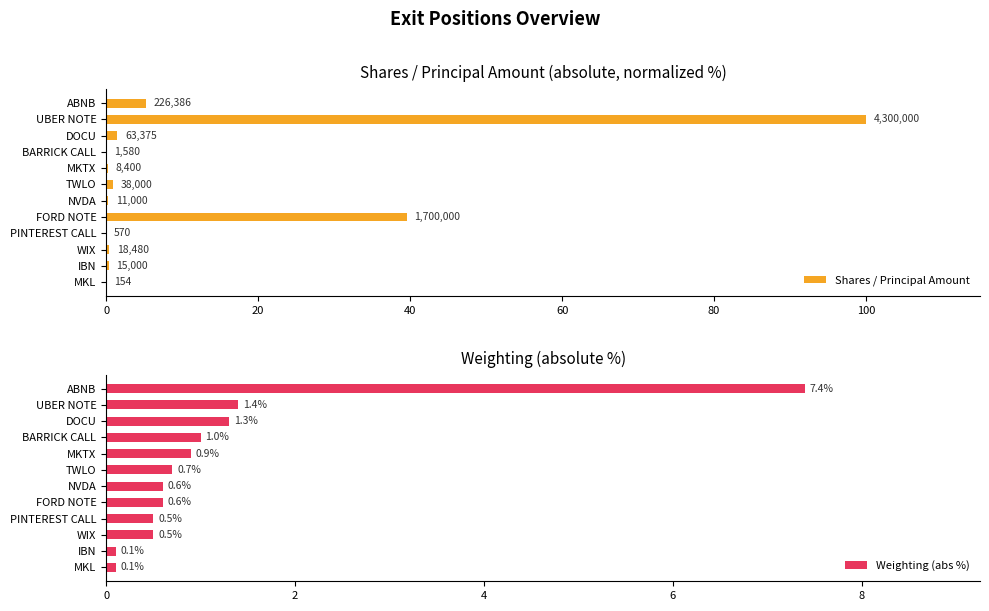

What is the sum of the Weighting (abs %) values at MKL and WIX?

0.6